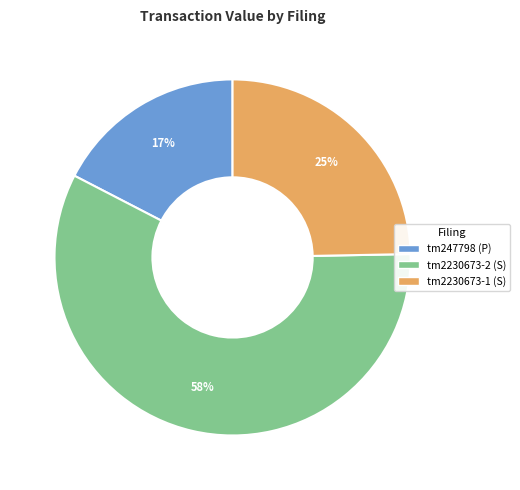

To the nearest percent, what percentage of the pie is tm2230673-2 (S)?

58%